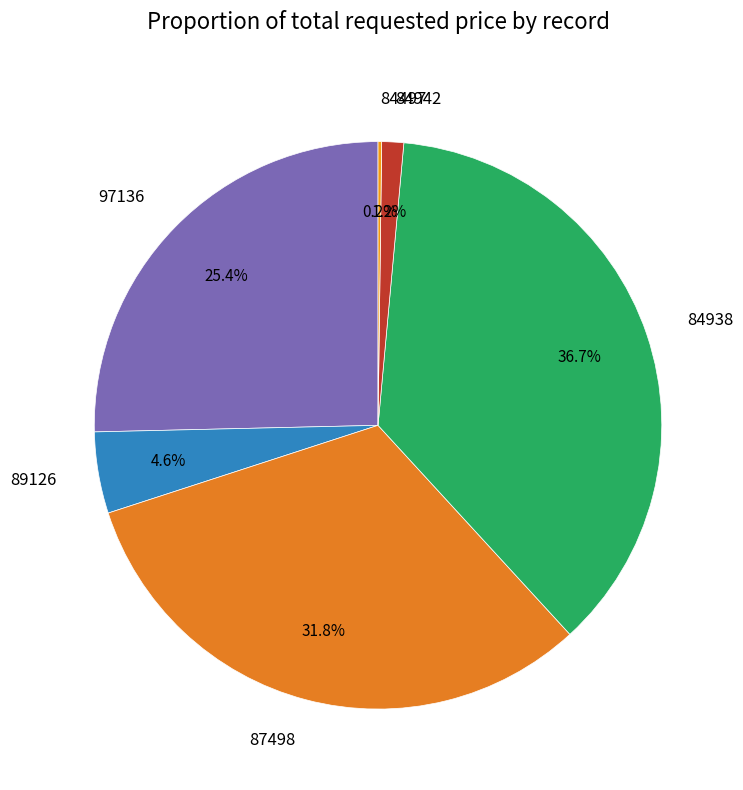

Which category has the biggest portion of the pie?

84938